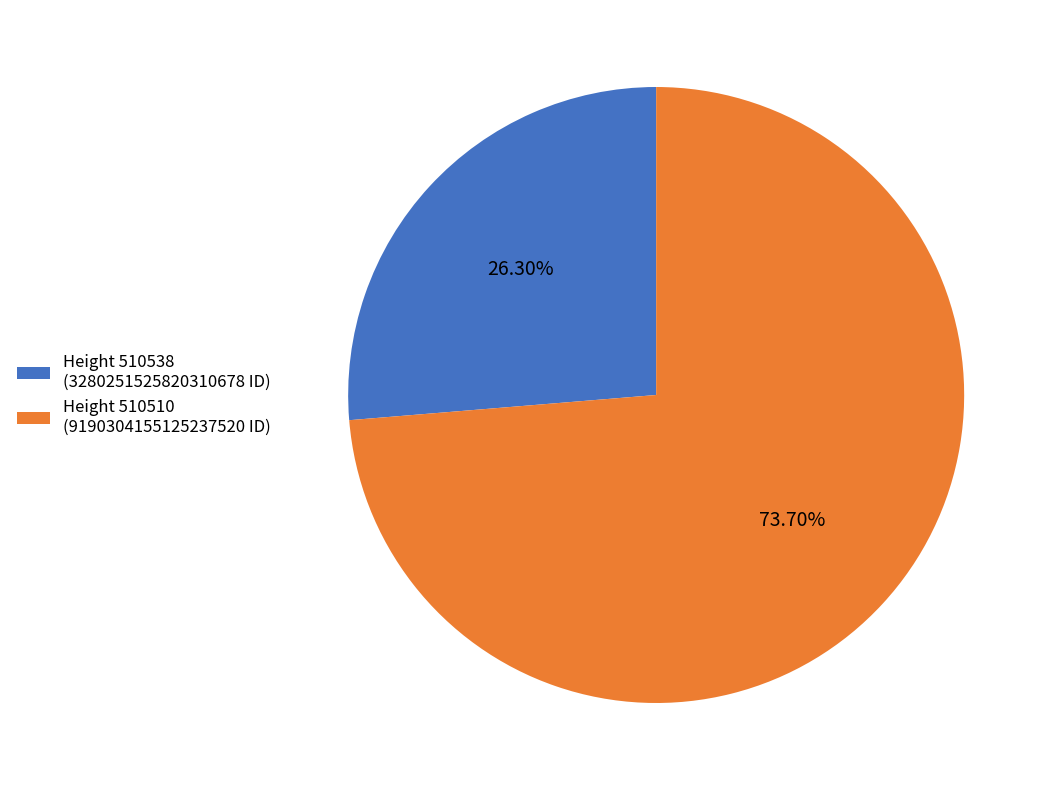

Approximately how many times larger is the value at Height 510538 (3280251525820310678 ID) compared to Height 510510 (9190304155125237520 ID)?

0.4